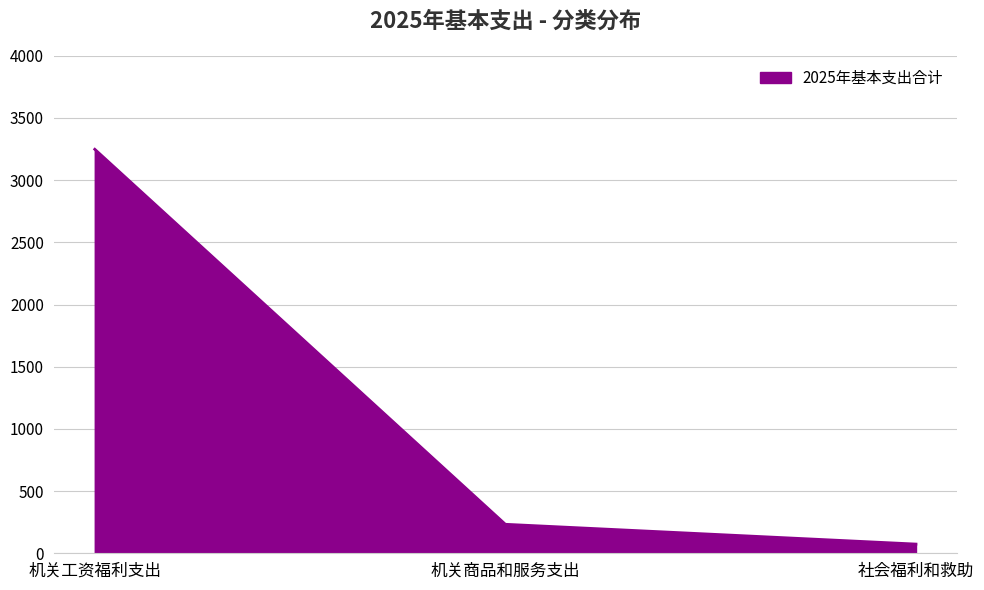

What is the change in value from 机关工资福利支出 to 社会福利和救助?

-3174.3